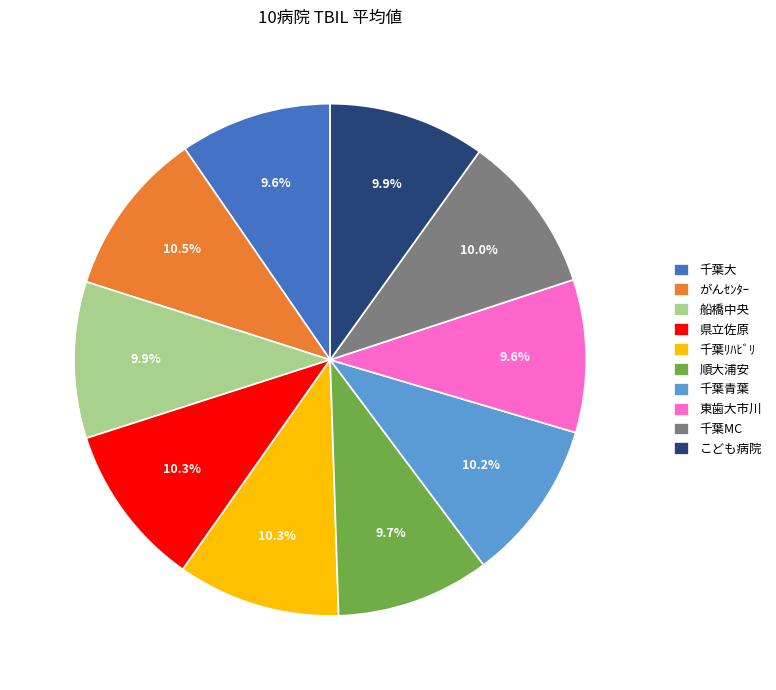

What is the total percentage of 順大浦安 and 東歯大市川?

19.3%